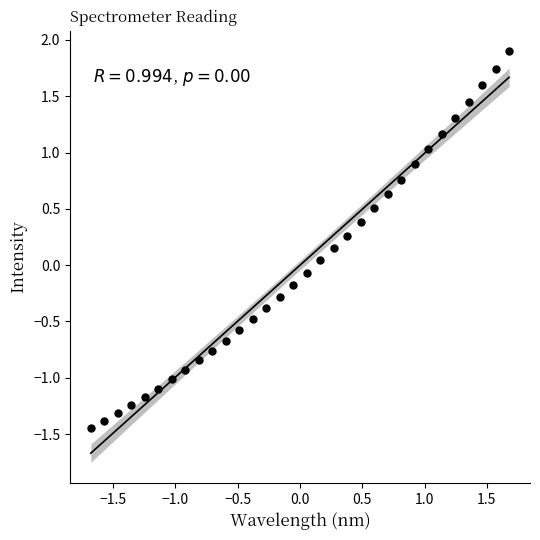

What is the range of X values (max minus min)?

3.4